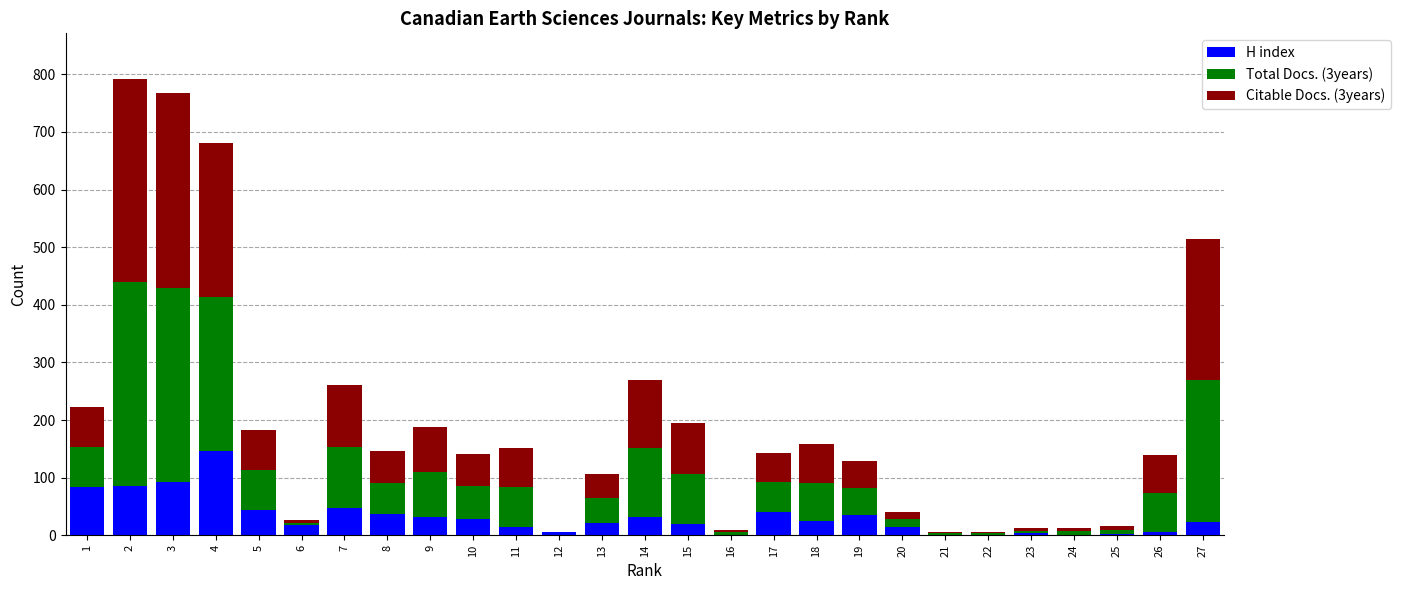

What is the sum of all H index values?

858